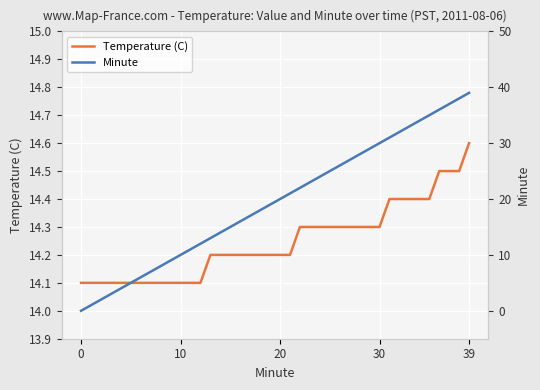

True or false: Minute has more than 2 points higher than both neighbors.

False